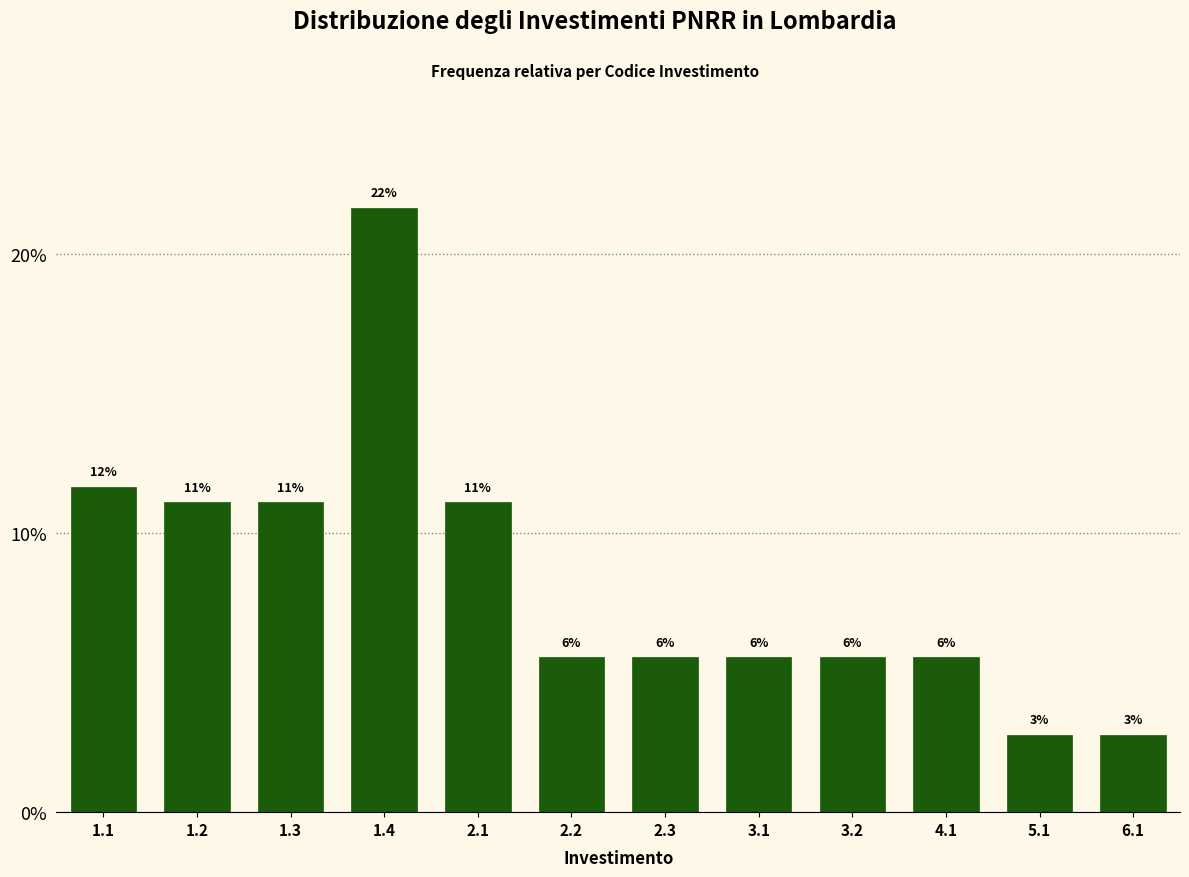

Are the bars horizontal?

No